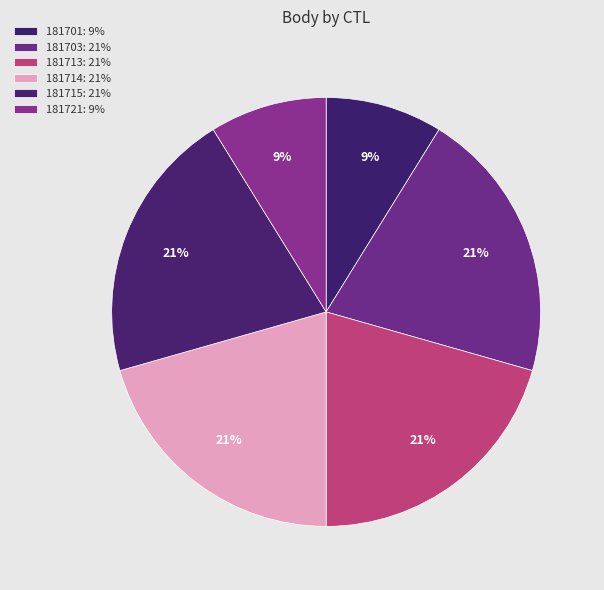

How many segments does this pie chart have?

6